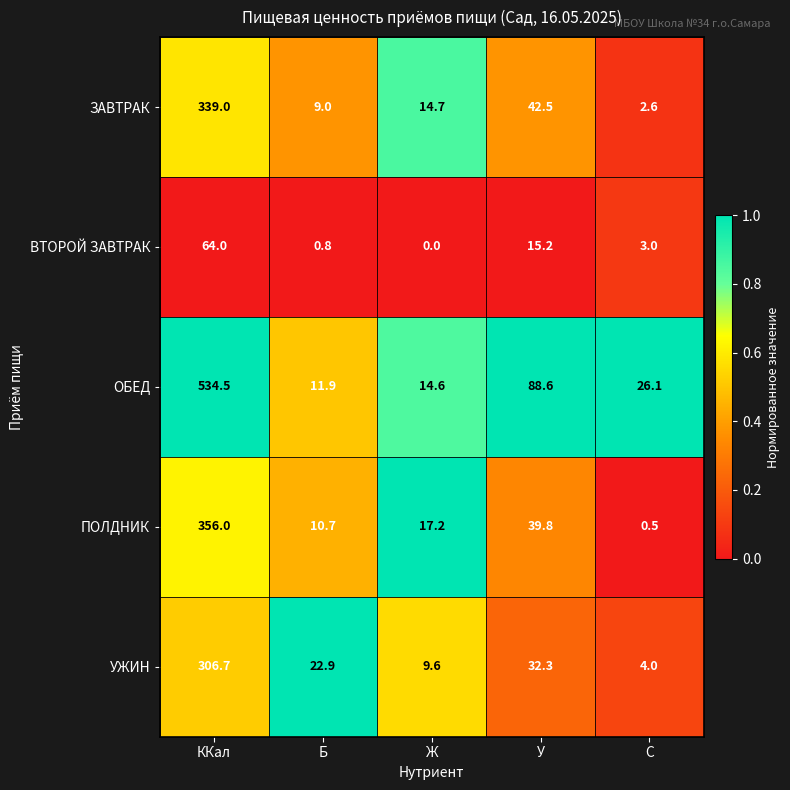

Is it true that ЗАВТРАК equals 3.5 at Б?

False